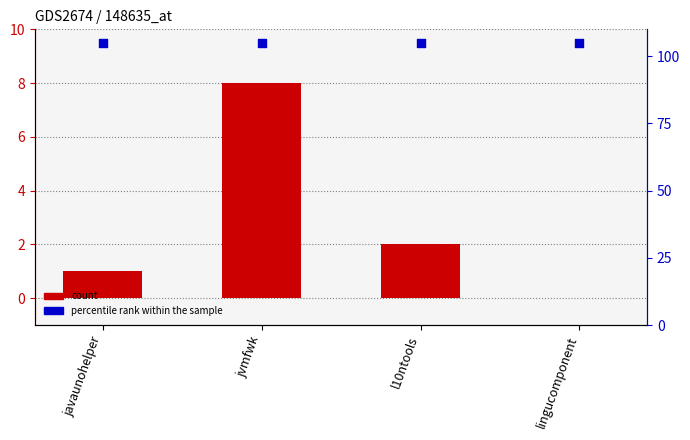

At how many categories does at least one series exceed 20?

4